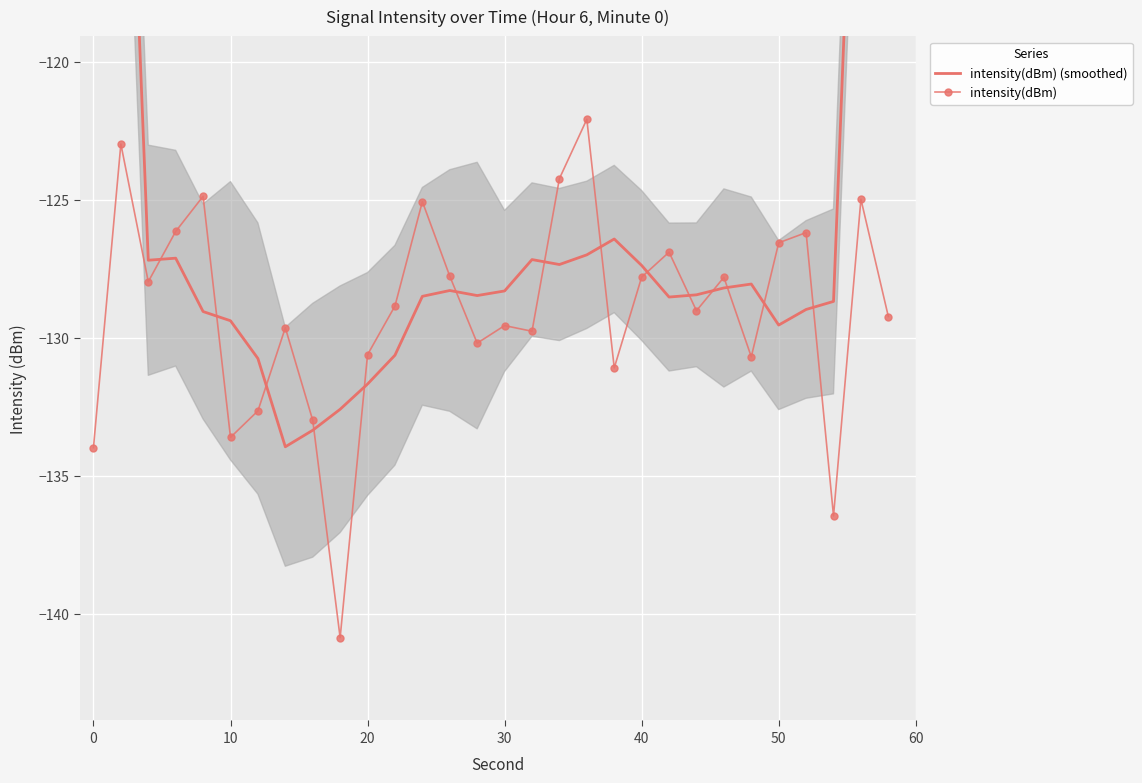

What is the average value of the intensity(dBm) series?

-129.0